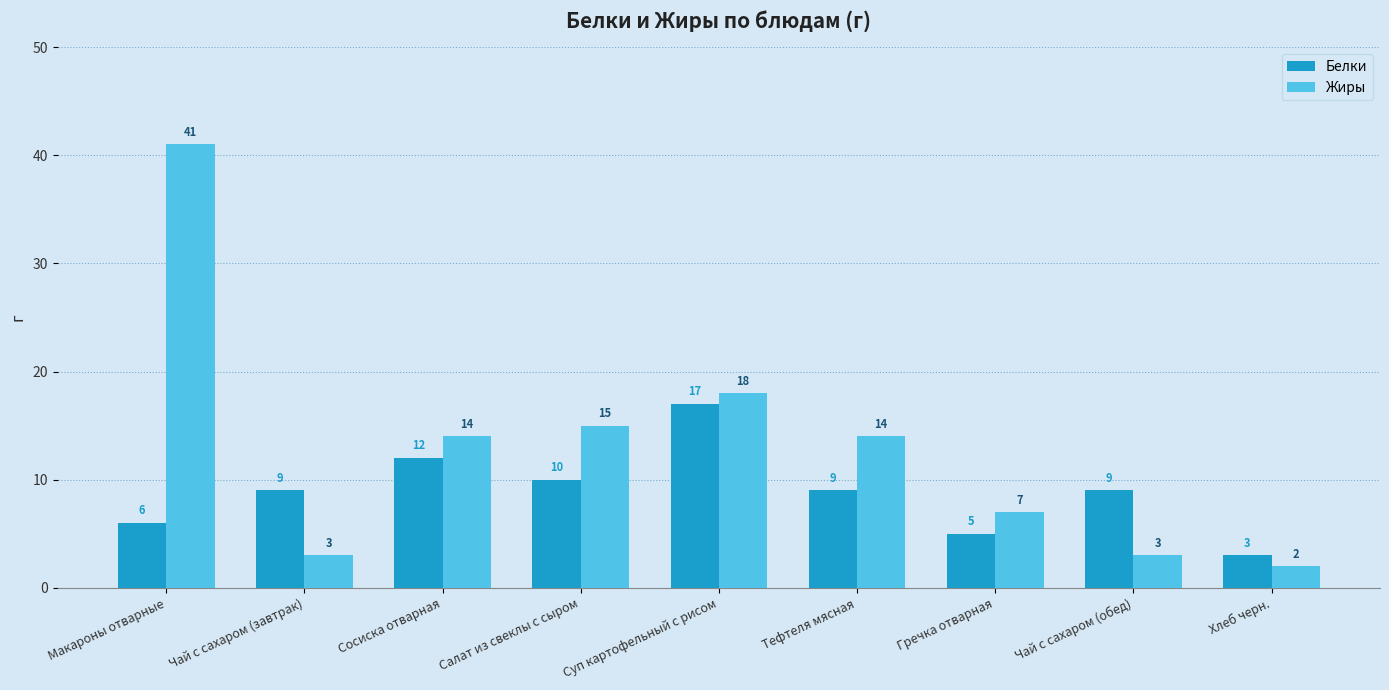

Which series has the largest range (max minus min)?

Жиры